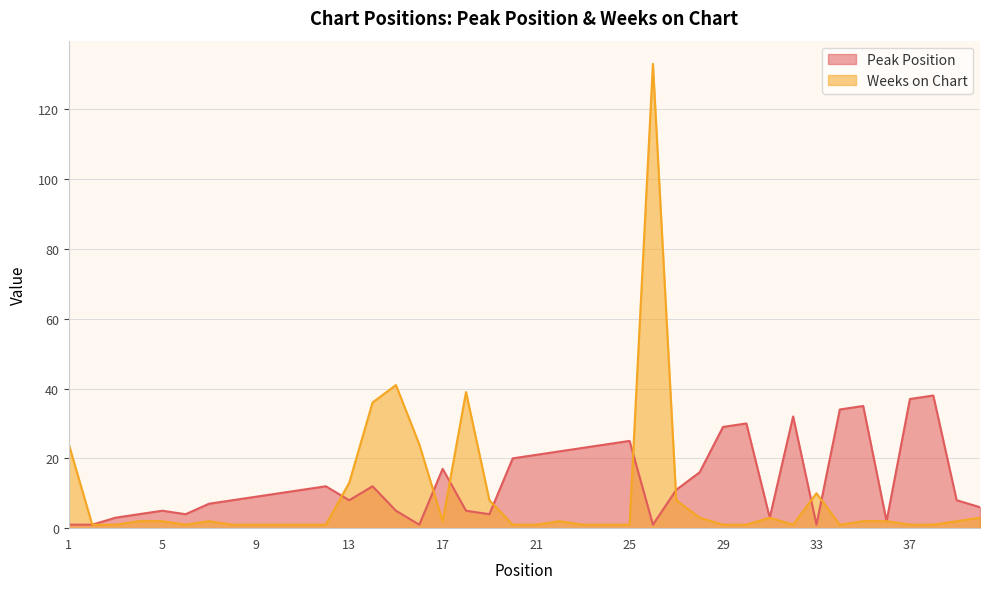

What is the maximum value for Weeks on Chart?

133